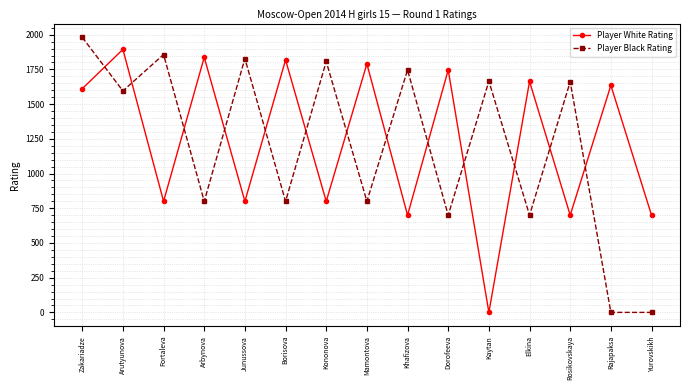

Rank the series at Borisova from lowest to highest value.

Player Black Rating, Player White Rating